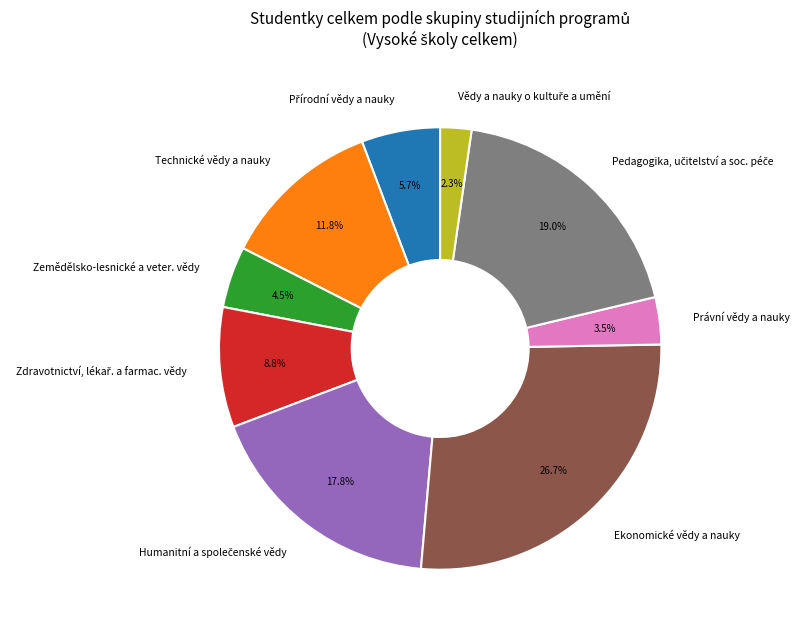

Which slice is the largest?

Ekonomické vědy a nauky